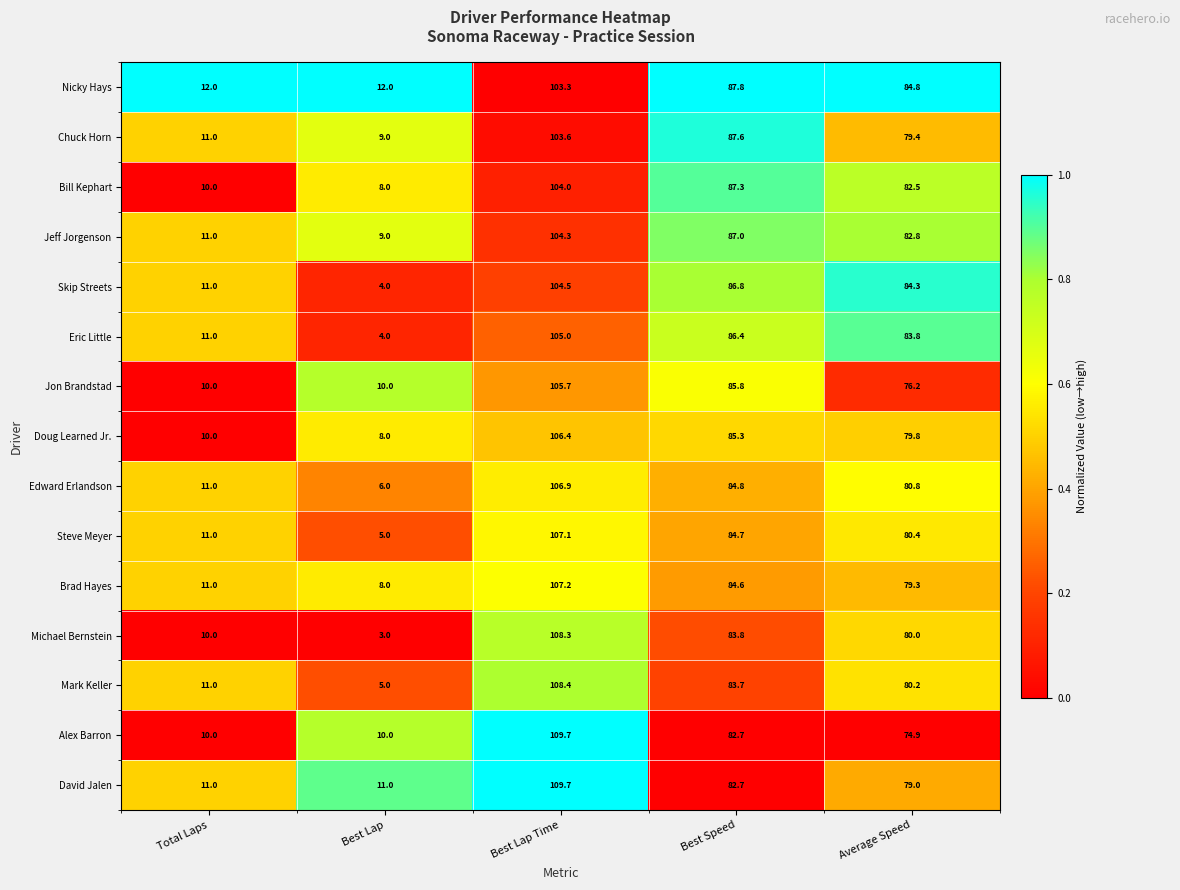

Rank the categories by Edward Erlandson value from lowest to highest.

Best Lap, Total Laps, Average Speed, Best Speed, Best Lap Time